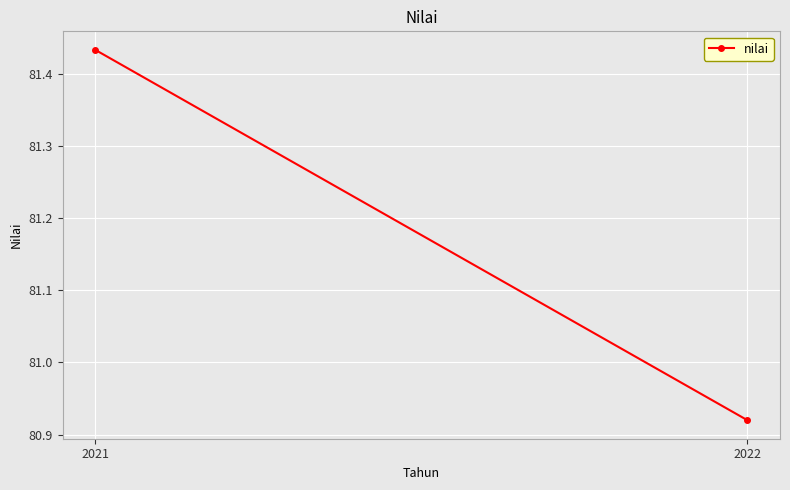

How many lines are shown in the chart?

1